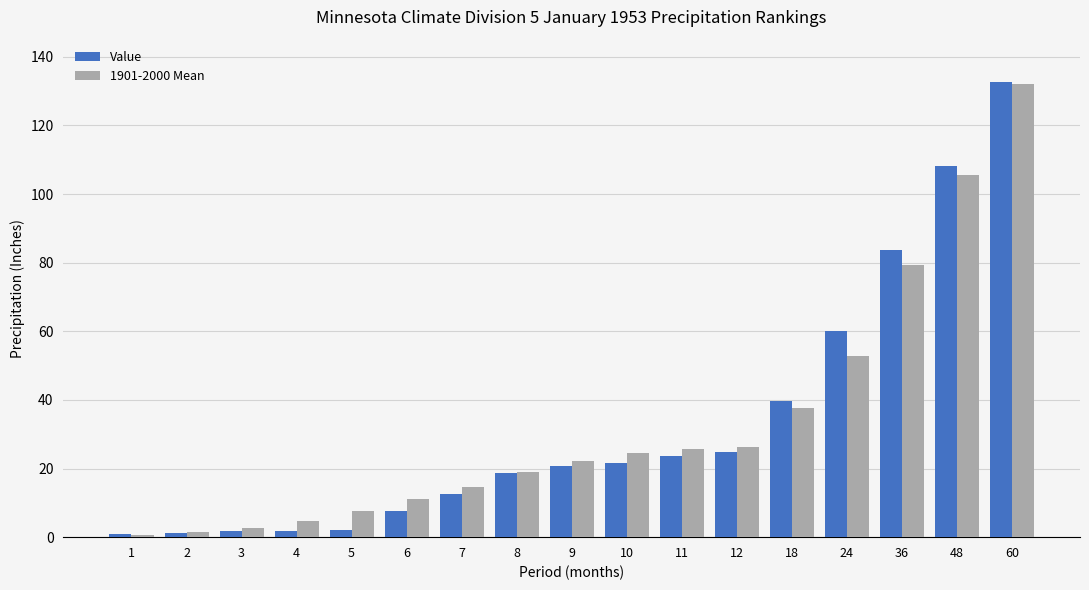

At which category is the sum across all series the highest?

60